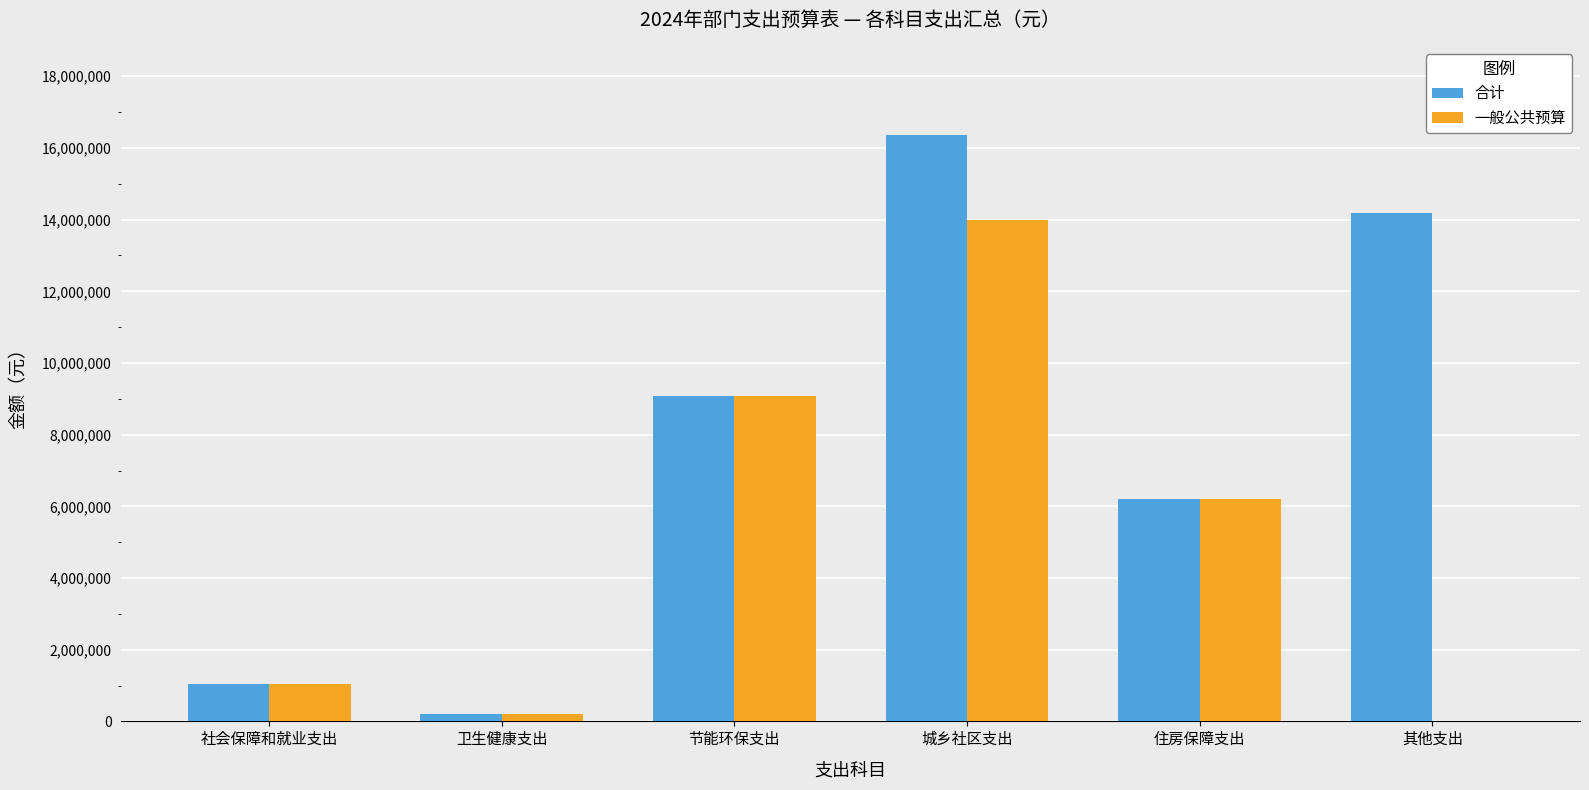

What is the sum of all 一般公共预算 values?

30543106.1